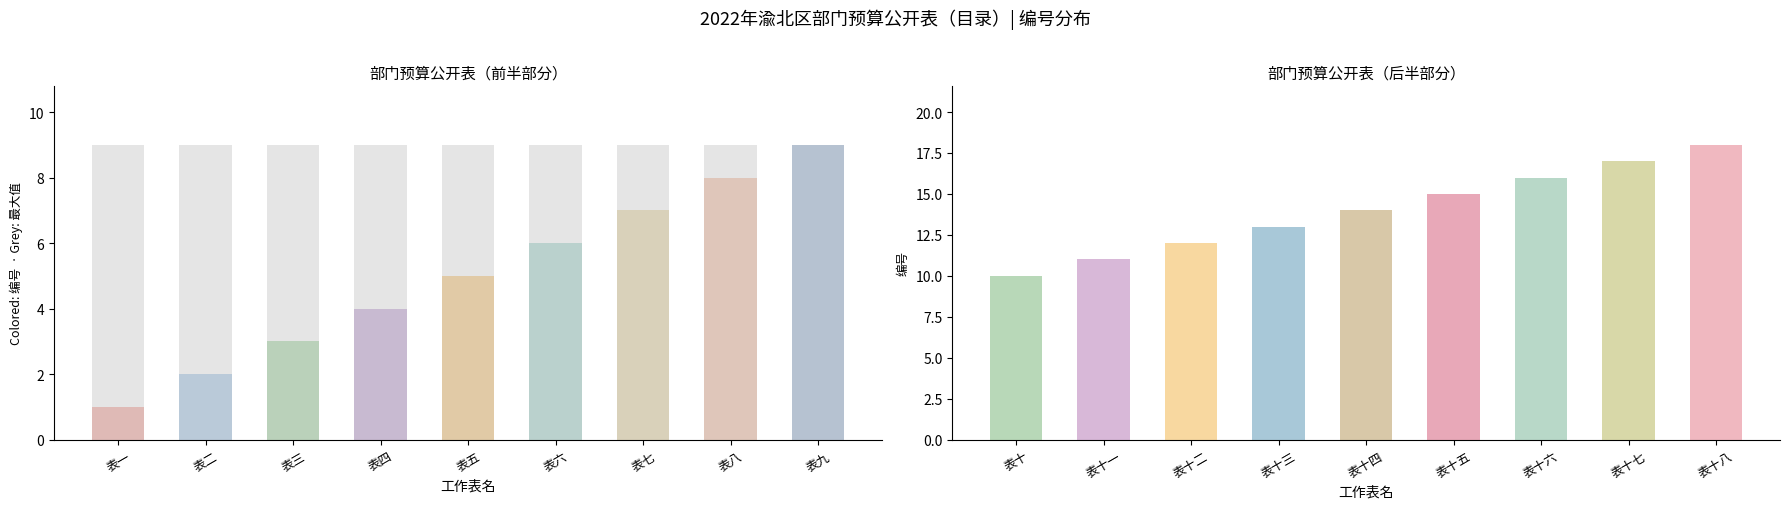

Reading left to right, transcribe all the data shown in this chart.

1	2	3	4	5	6	7	8	9	10	11	12	13	14	15	16	17	18